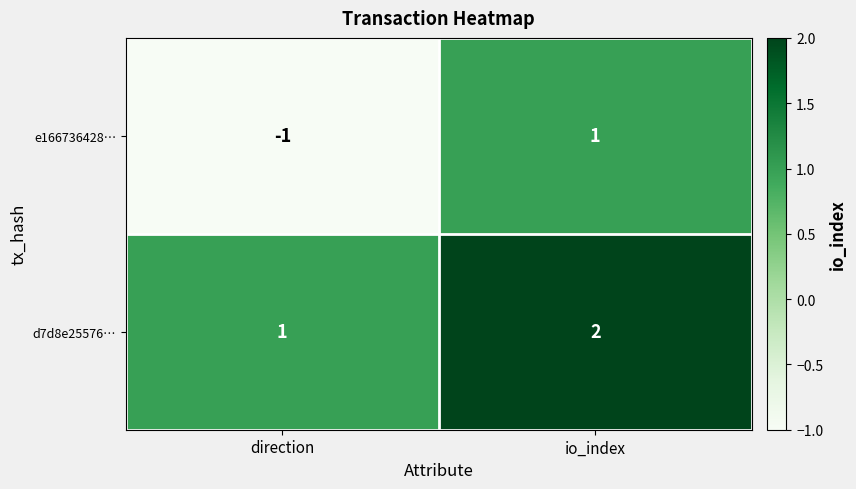

Which series has the largest total across all categories?

d7d8e25576…